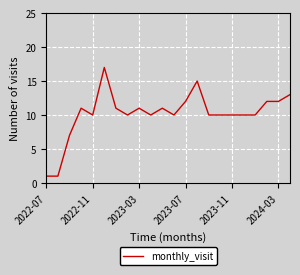

What is the difference between the maximum and minimum values?

16